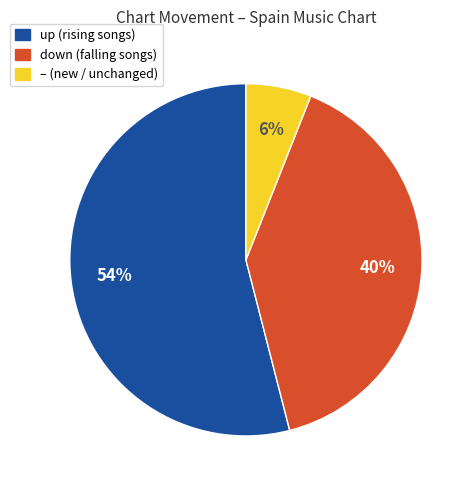

To the nearest percent, what is the average slice percentage?

33%